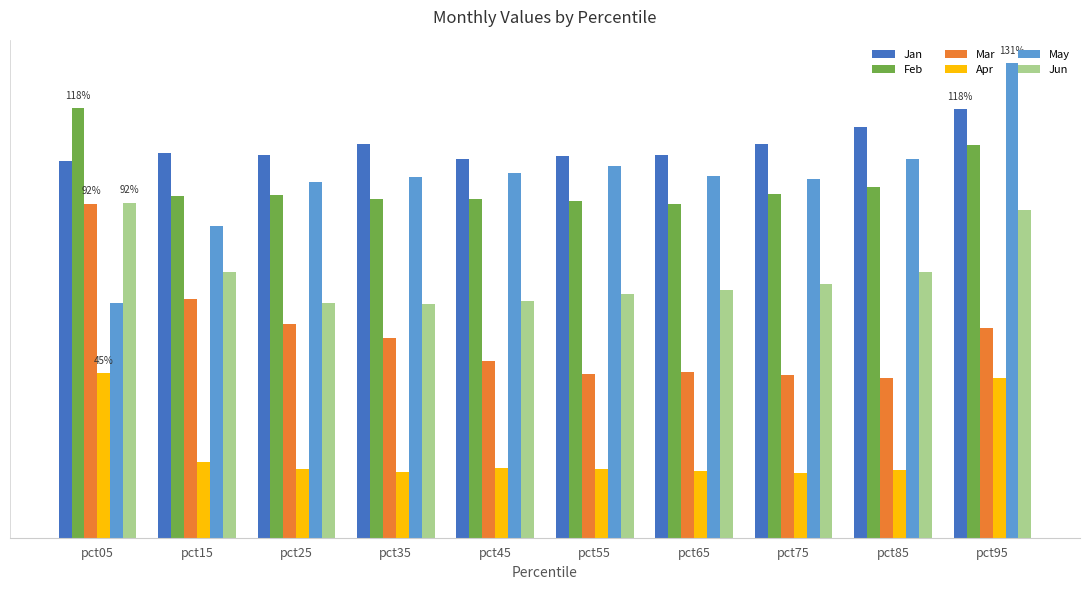

True or false: May has a value of 1.0 at pct45.

True